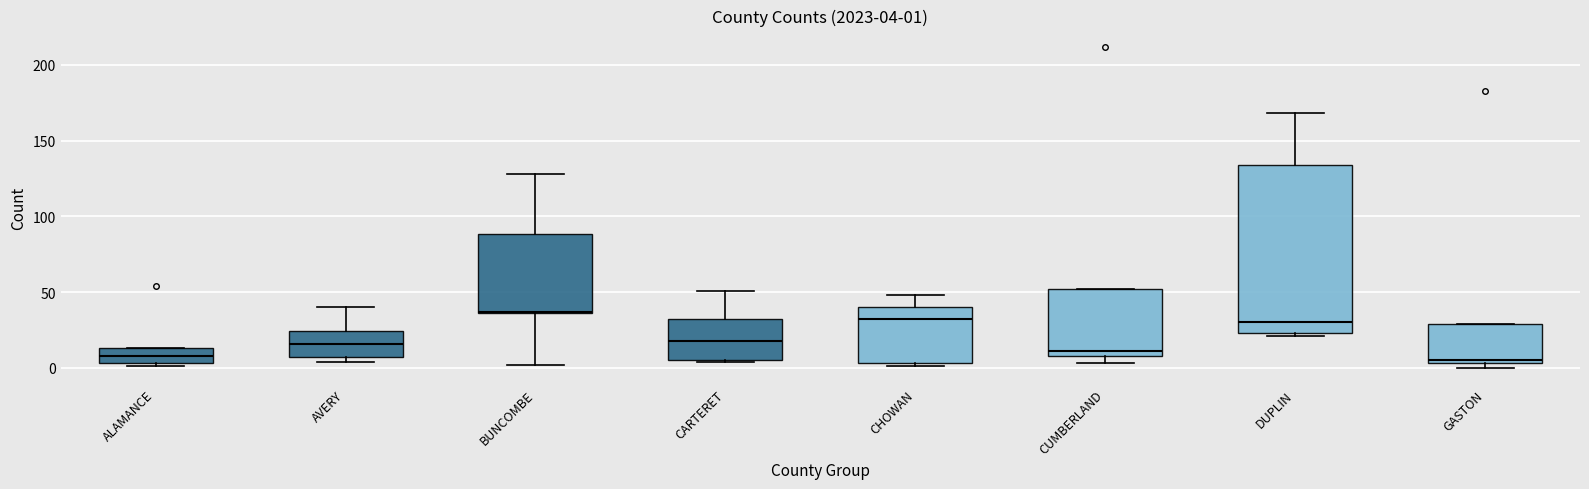

Which box is the tallest, from its lower edge to its upper edge?

DUPLIN